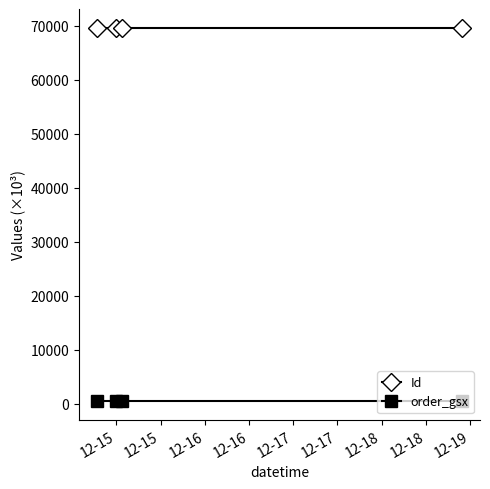

What is the value of the order_gsx point at the 2nd from the left?

496.9